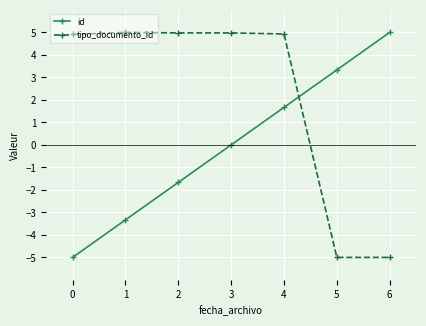

What is the sum of the id values at 4 and 5?

5.0